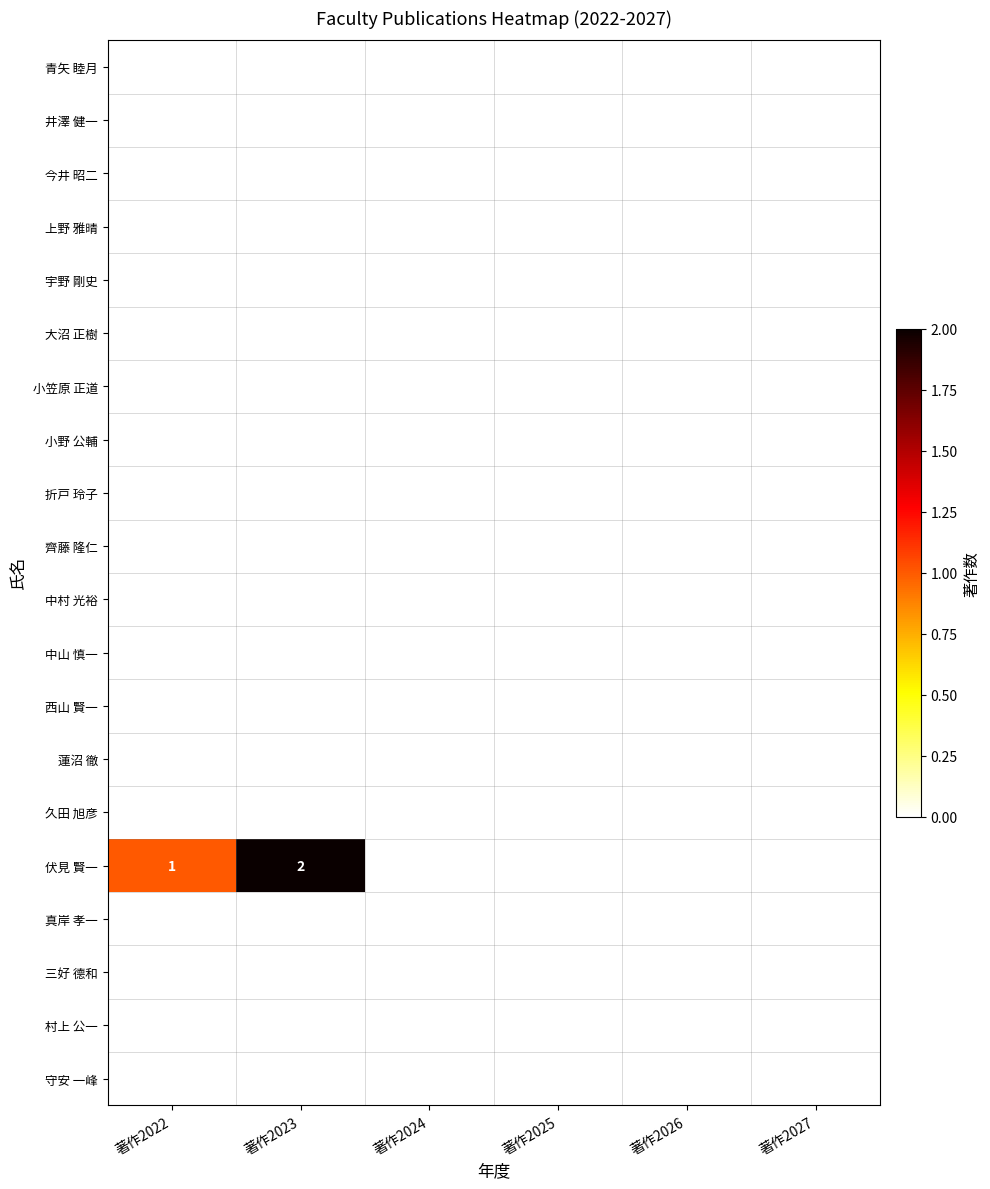

Which series changed the most between 著作2024 and 著作2025?

青矢 睦月